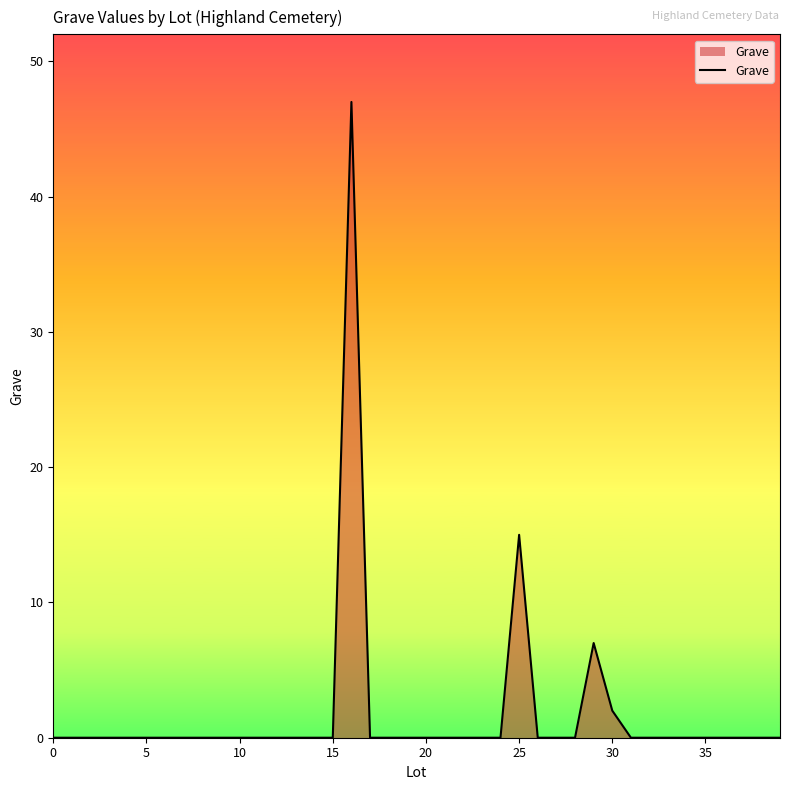

How many distinct data groups are displayed?

1